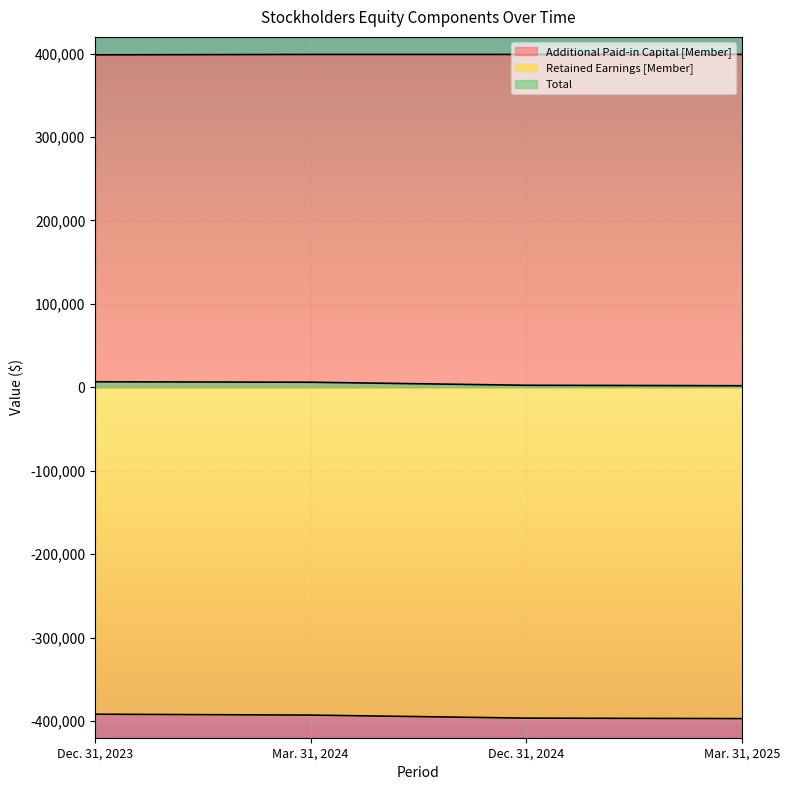

True or false: Additional Paid-in Capital [Member] and Retained Earnings [Member] intersect in this chart.

False